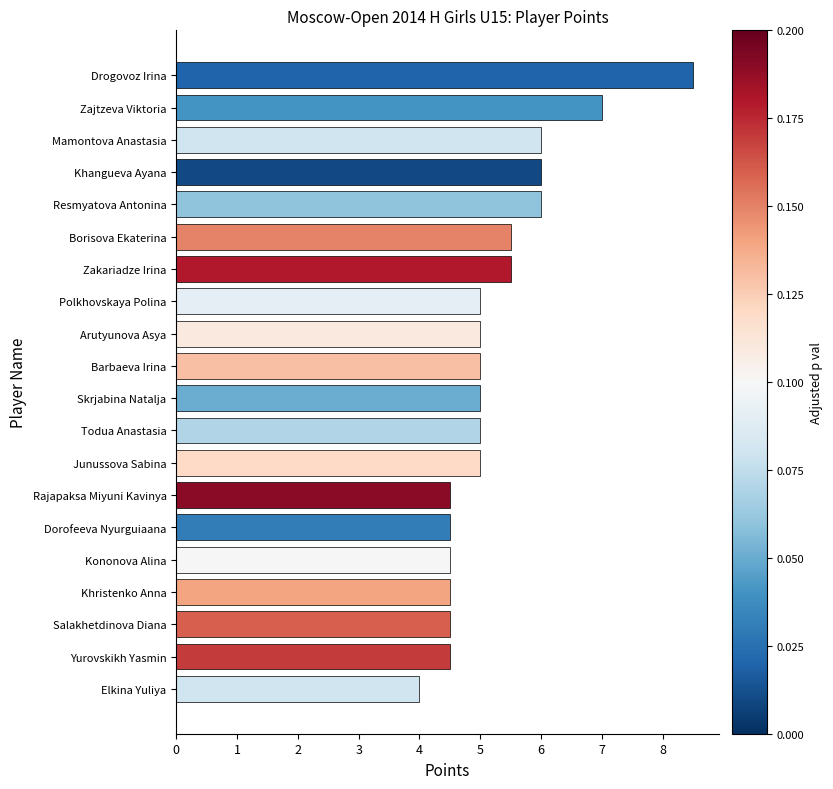

Reading top to bottom, transcribe all the data shown in this chart.

Drogovoz Irina=8.5	Zajtzeva Viktoria=7.0	Mamontova Anastasia=6.0	Khangueva Ayana=6.0	Resmyatova Antonina=6.0	Borisova Ekaterina=5.5	Zakariadze Irina=5.5	Polkhovskaya Polina=5.0	Arutyunova Asya=5.0	Barbaeva Irina=5.0	Skrjabina Natalja=5.0	Todua Anastasia=5.0	Junussova Sabina=5.0	Rajapaksa Miyuni Kavinya=4.5	Dorofeeva Nyurguiaana=4.5	Kononova Alina=4.5	Khristenko Anna=4.5	Salakhetdinova Diana=4.5	Yurovskikh Yasmin=4.5	Elkina Yuliya=4.0